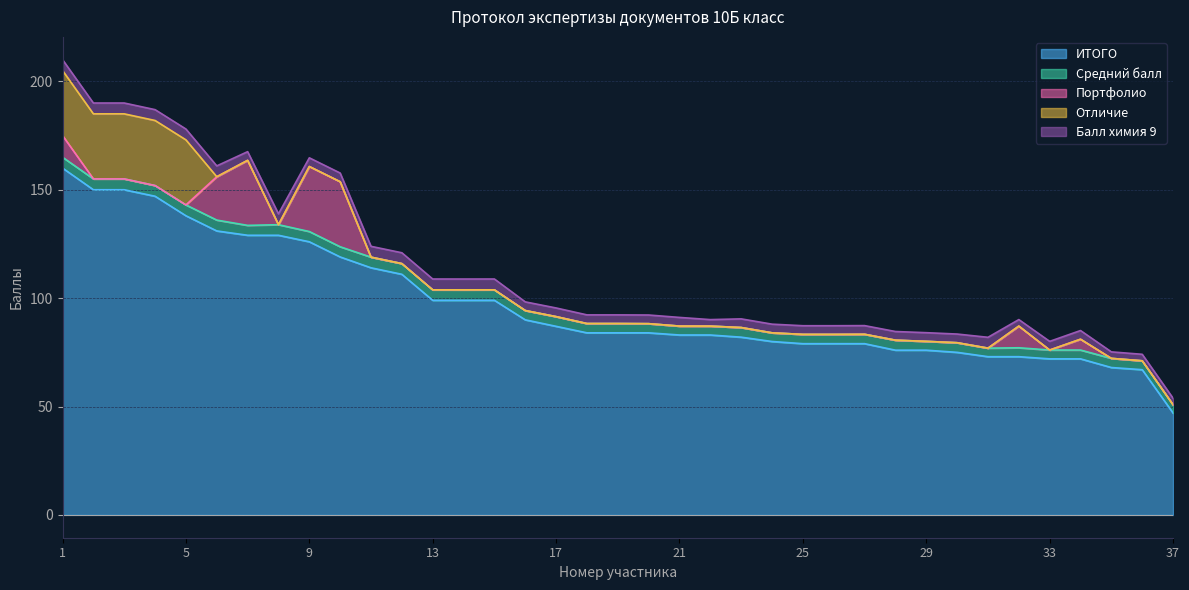

Does the chart have visible grid lines?

Yes